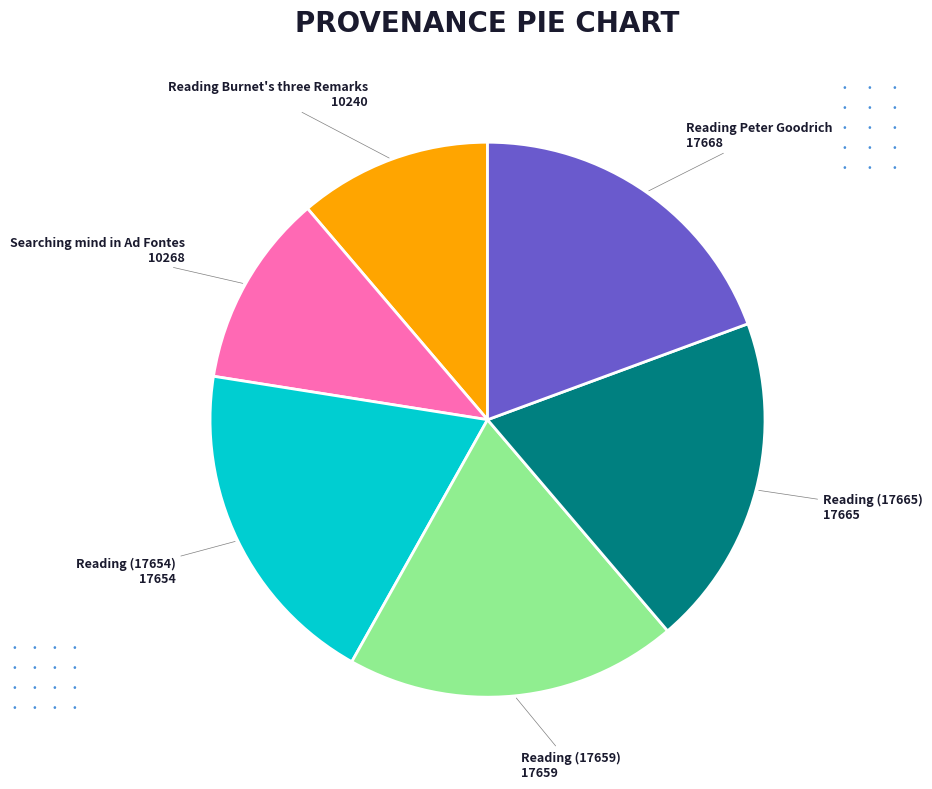

Between Reading Burnet's three Remarks and Reading (17654), which is larger?

Reading (17654)